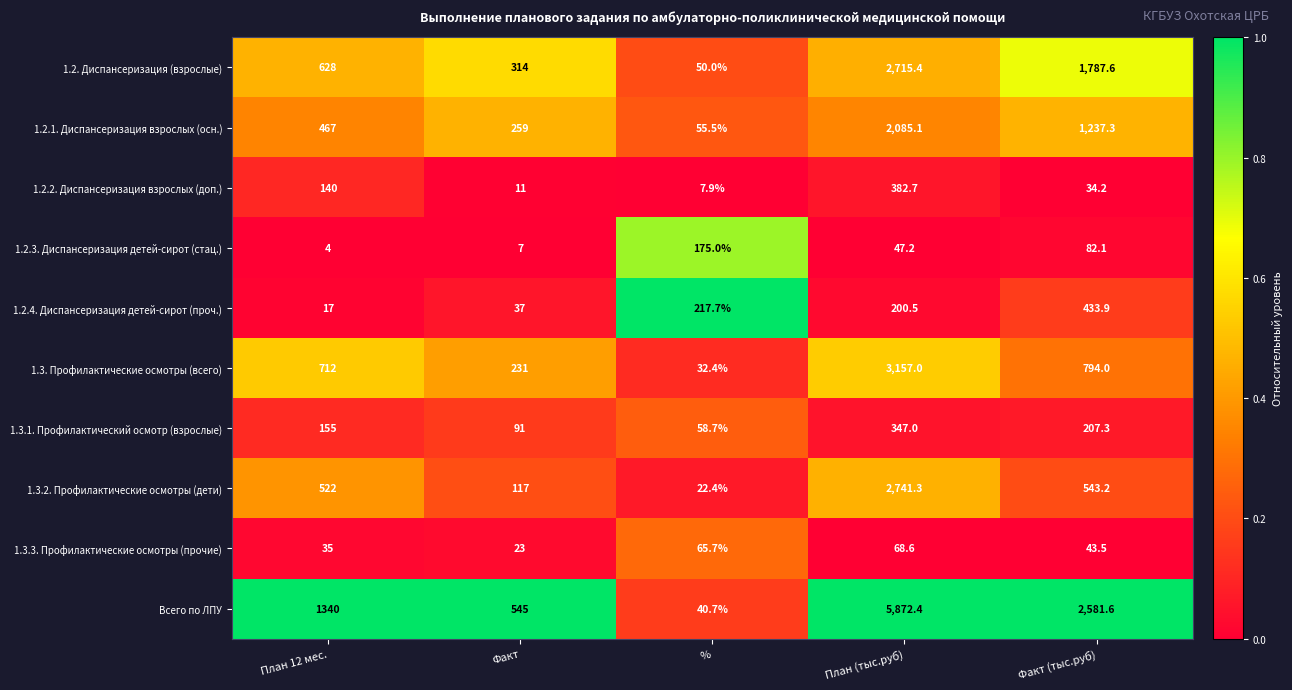

What is the approximate value of 1.3.3. Профилактические осмотры (прочие) at План 12 мес.?

35.0